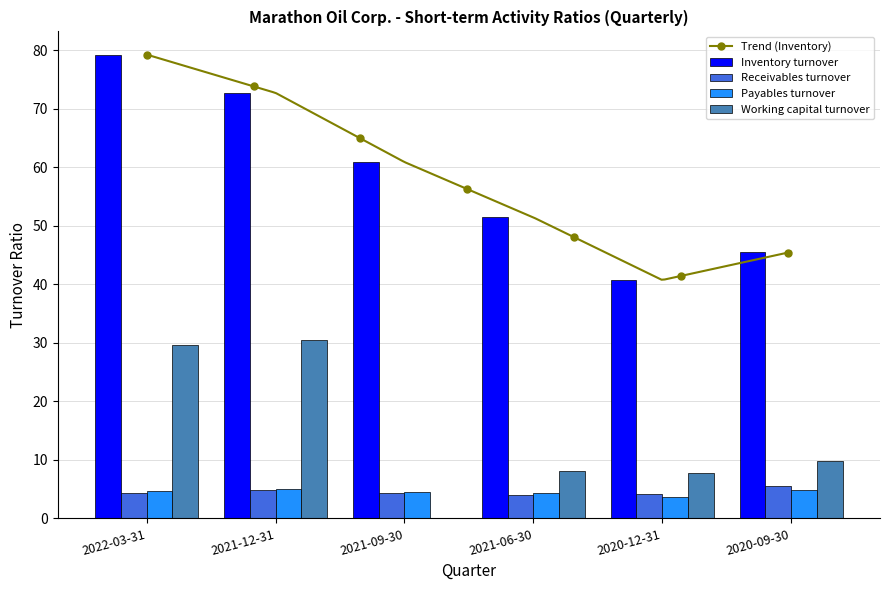

Which series has the largest total across all categories?

Inventory turnover